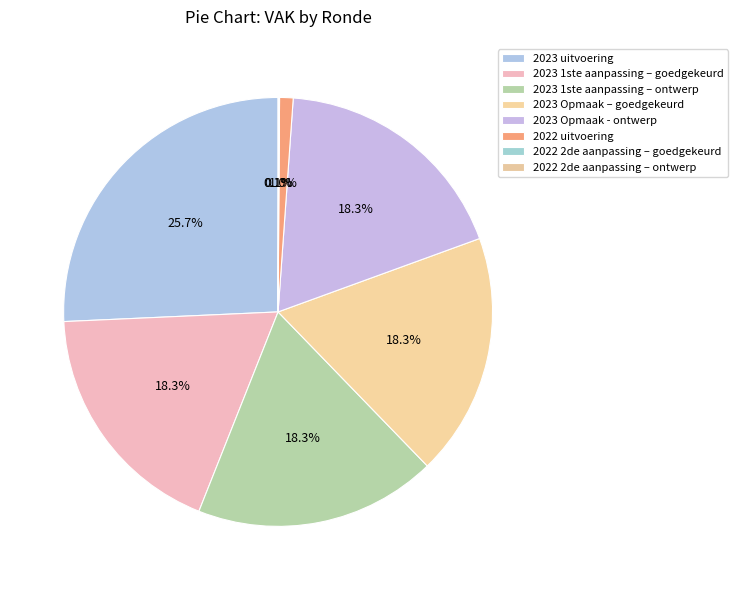

To the nearest percent, what percentage of the pie is 2023 Opmaak – goedgekeurd?

18%